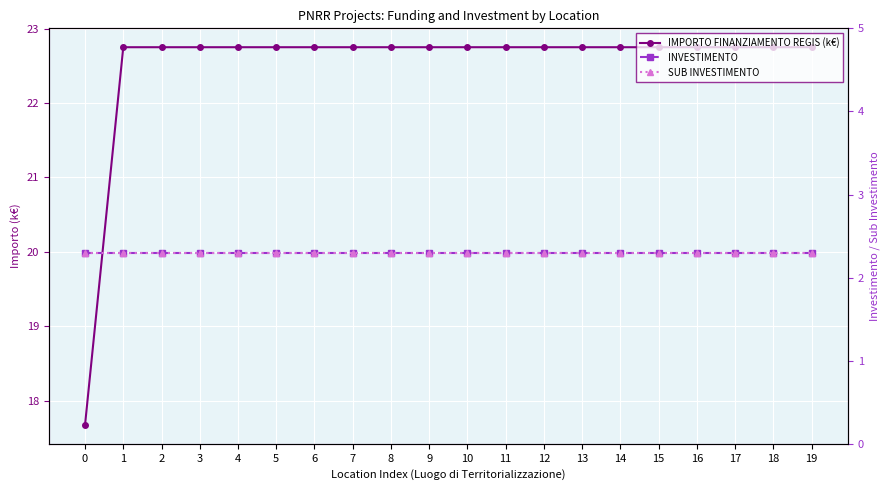

What is the total value across all series at 15?

27.4